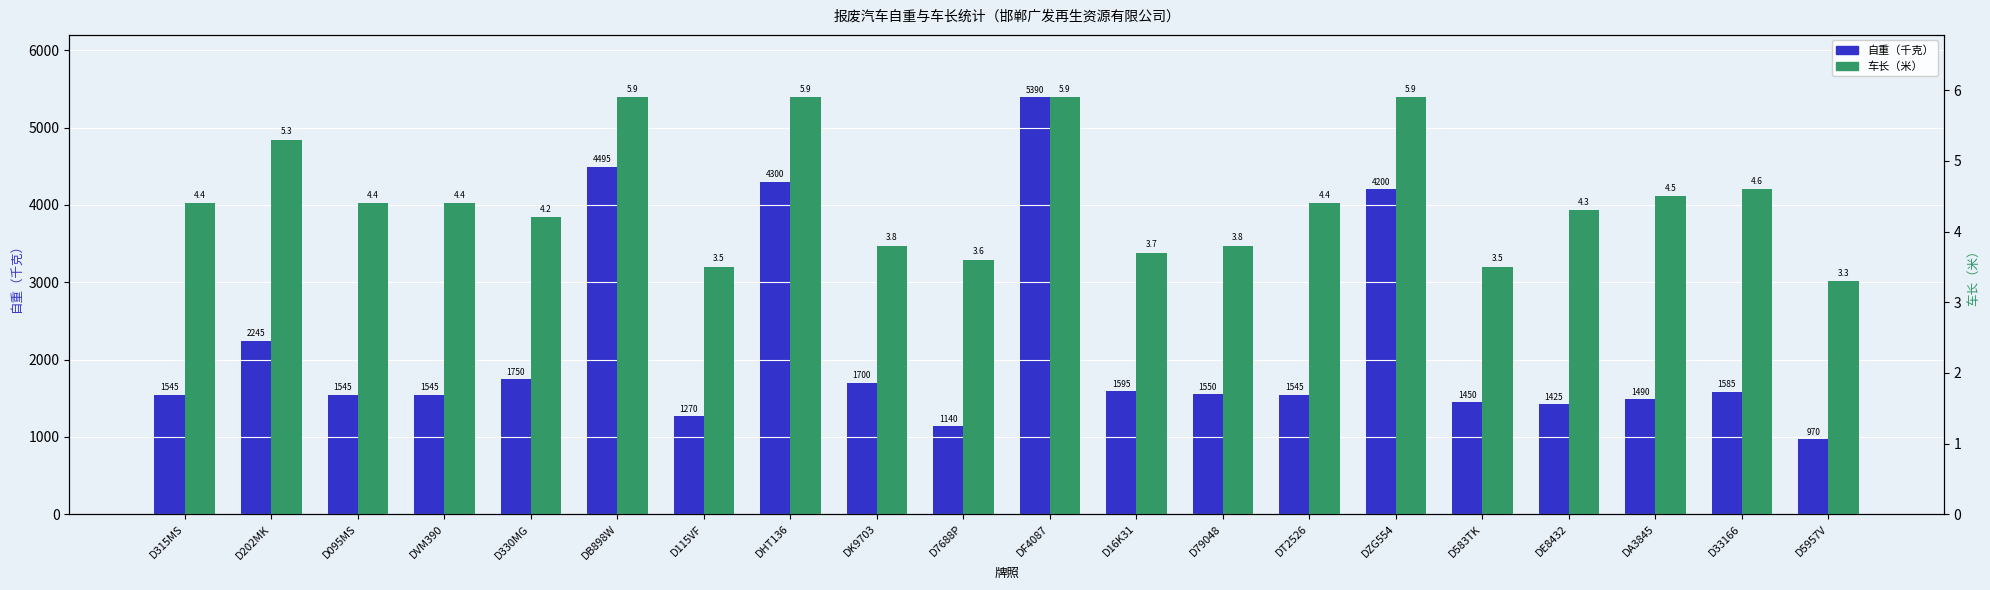

List the series in order of their peak value, lowest first.

车长（米）, 自重（千克）